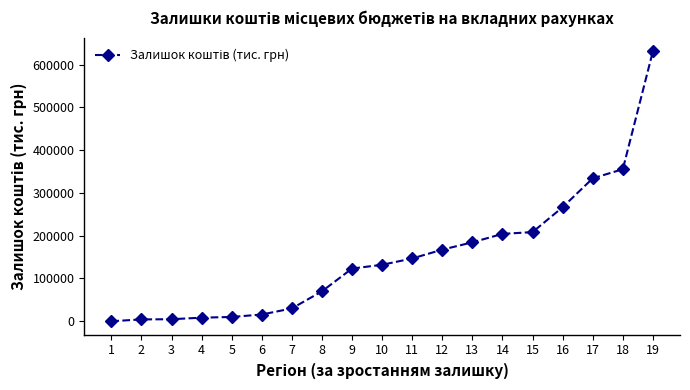

Which category has the highest value across all series?

19